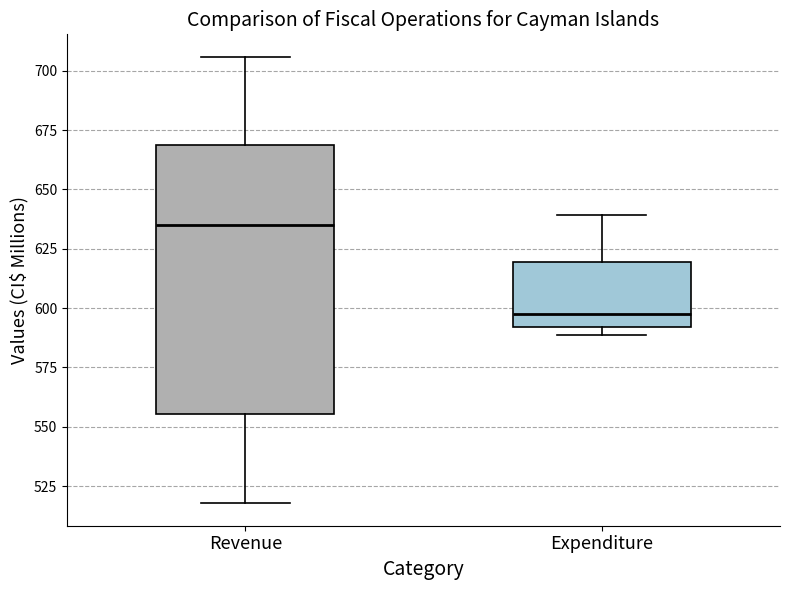

Which box is the tallest, from its lower edge to its upper edge?

Revenue